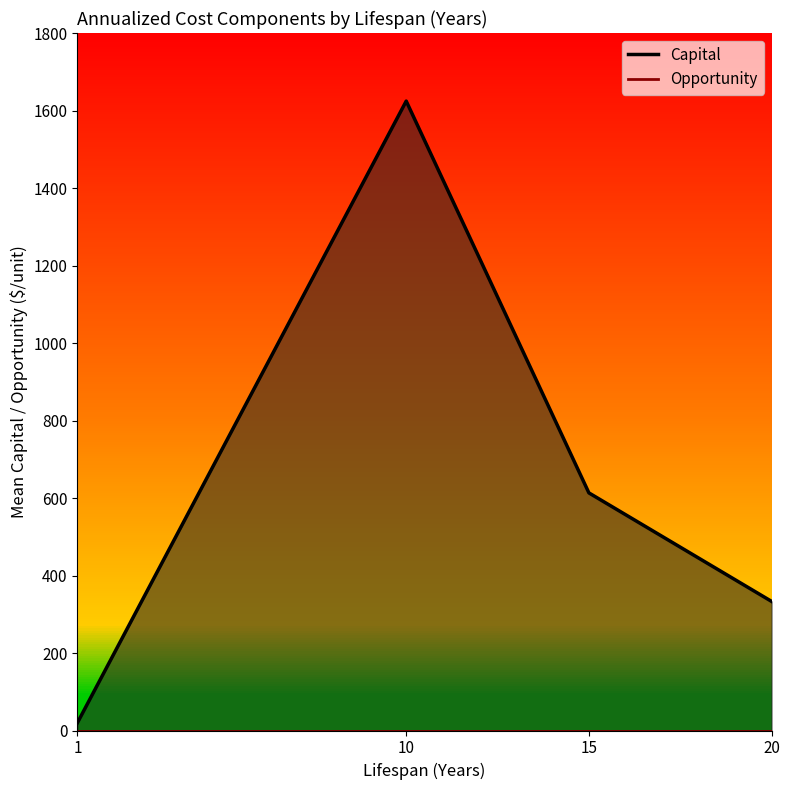

True or false: Capital and Opportunity cross at least once.

False